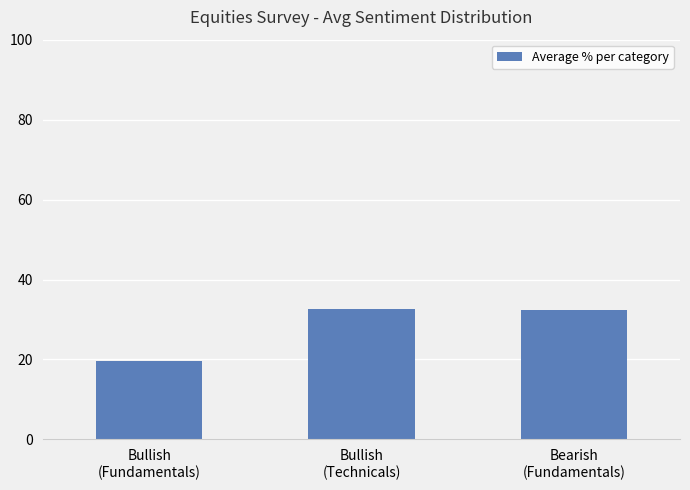

Which label corresponds to the smallest value in the chart?

Bullish
(Fundamentals)